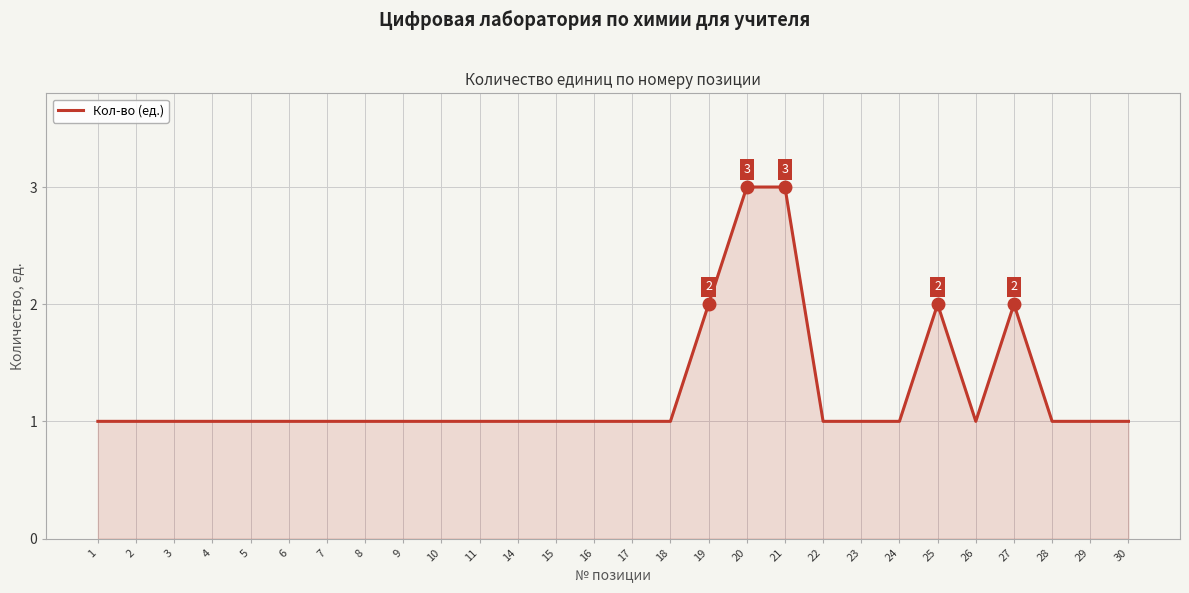

What is the approximate value at 2?

1